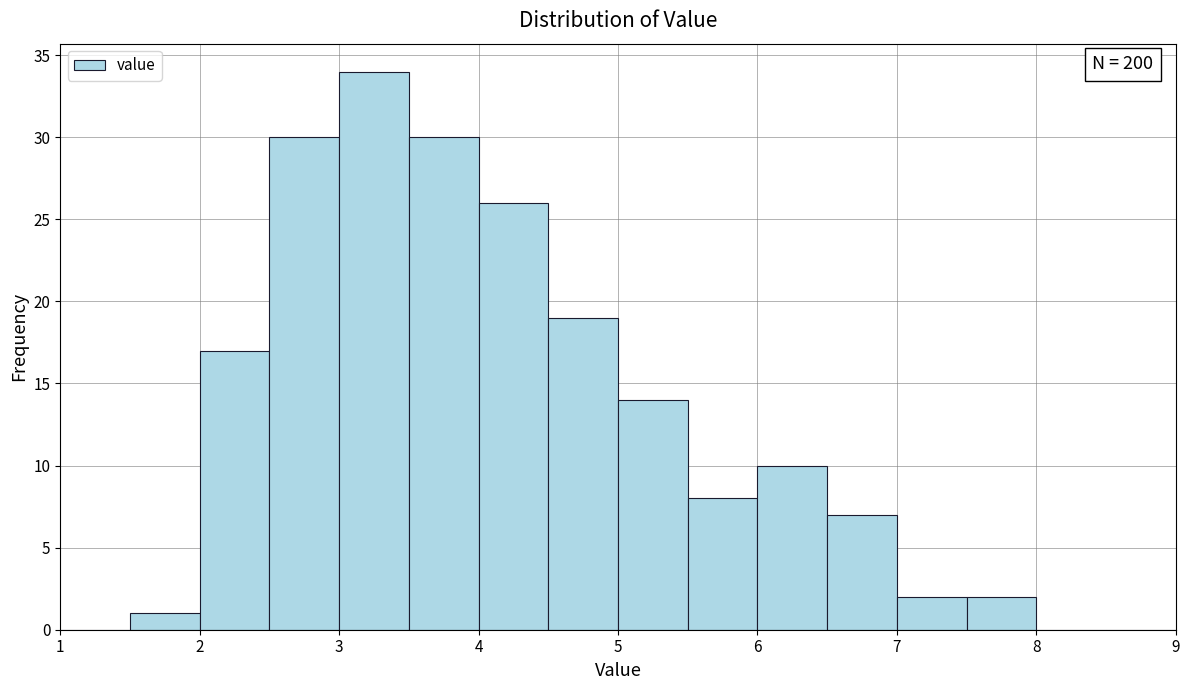

Over which range of the x-axis is the bar tallest?

3.0 to 3.5